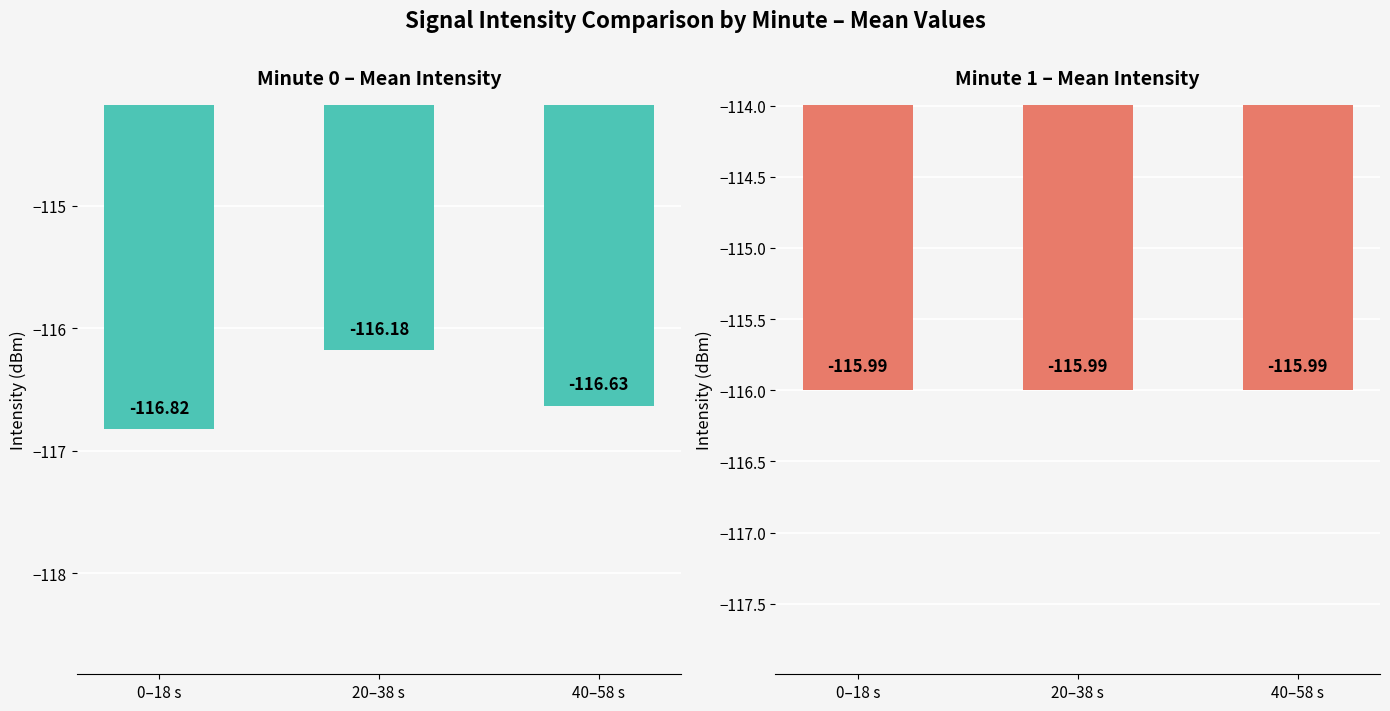

What is the approximate value of Minute 0 at 0–18 s?

-116.8